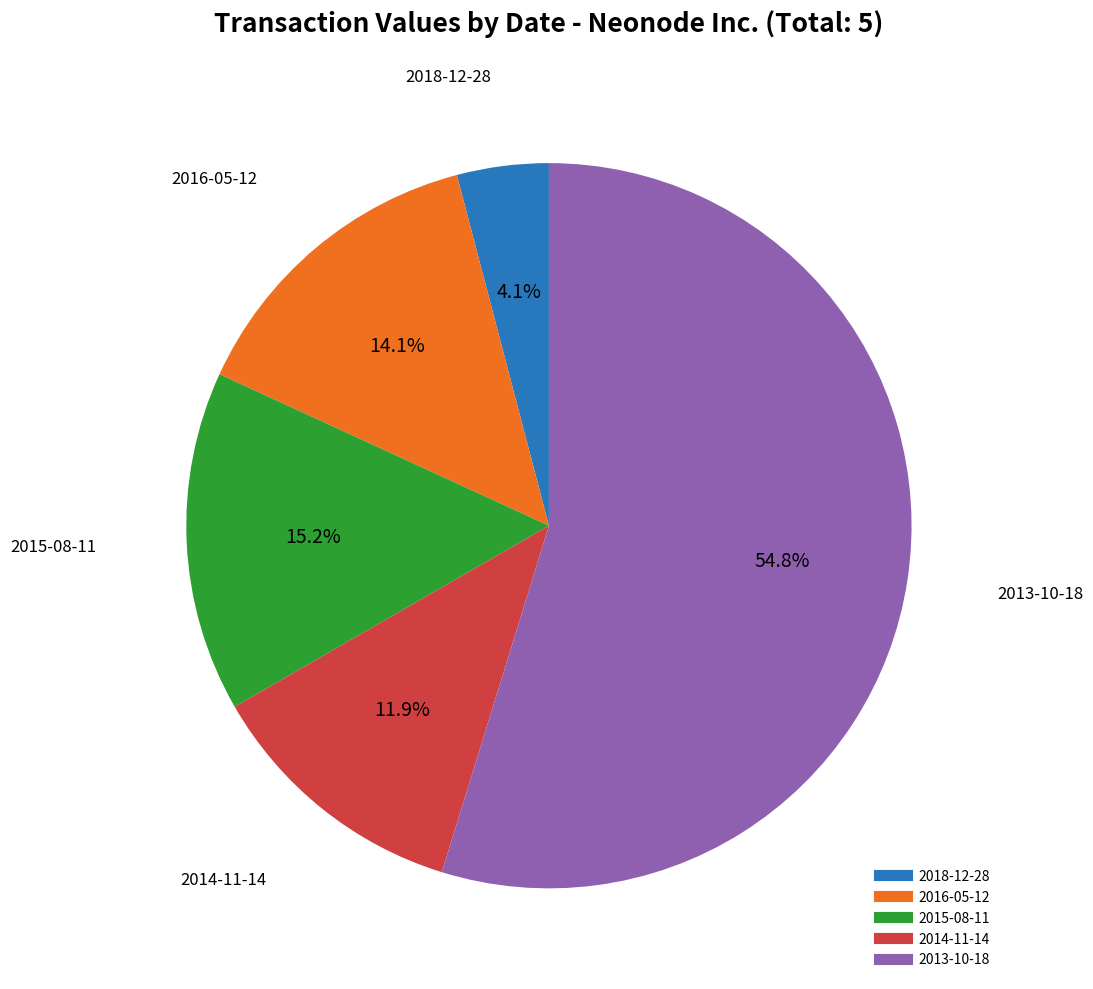

To the nearest percent, what is the combined percentage of 2014-11-14 and 2015-08-11?

27%